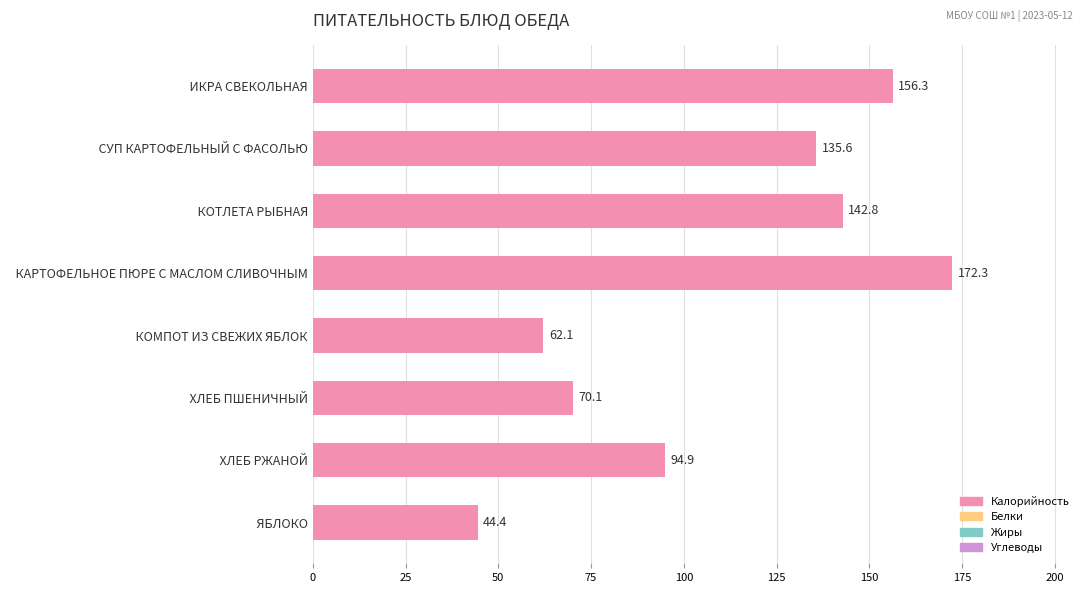

Does the chart contain stacked bars?

No